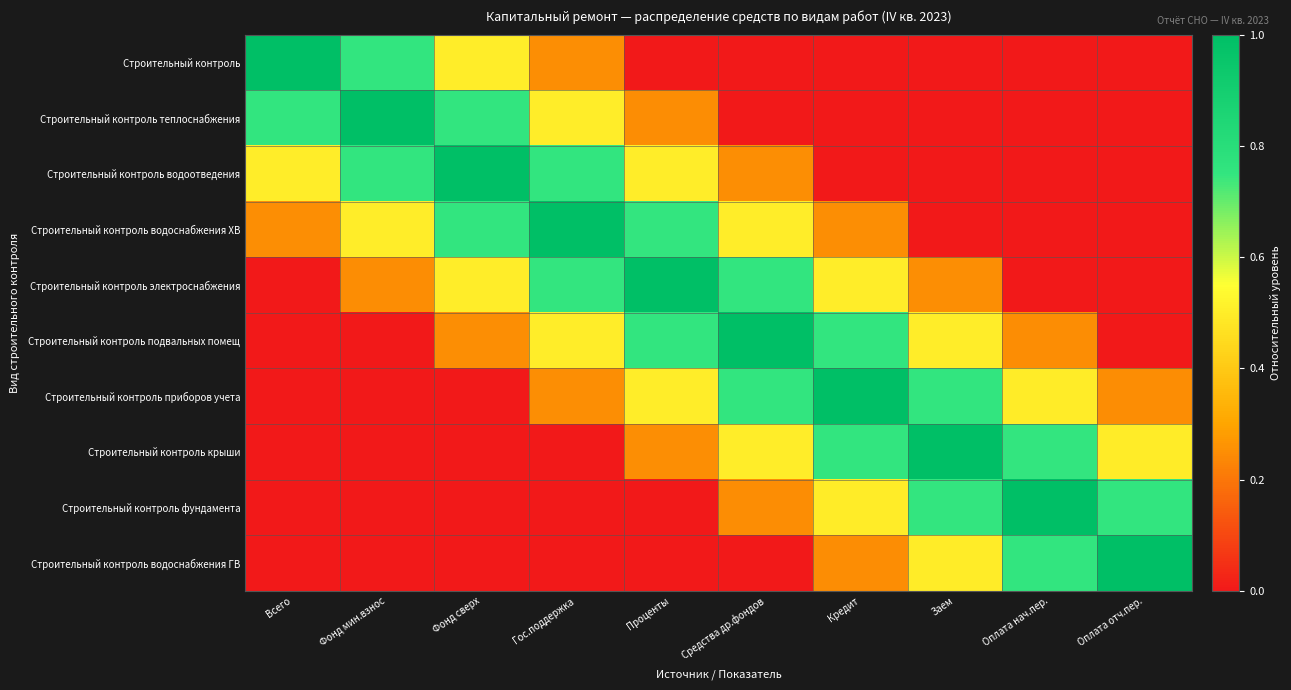

Rank the series at Заем from highest to lowest value.

Строительный контроль крыши, Строительный контроль приборов учета, Строительный контроль фундамента, Строительный контроль подвальных помещ, Строительный контроль водоснабжения ГВ, Строительный контроль электроснабжения, Строительный контроль водоснабжения ХВ, Строительный контроль, Строительный контроль теплоснабжения, Строительный контроль водоотведения